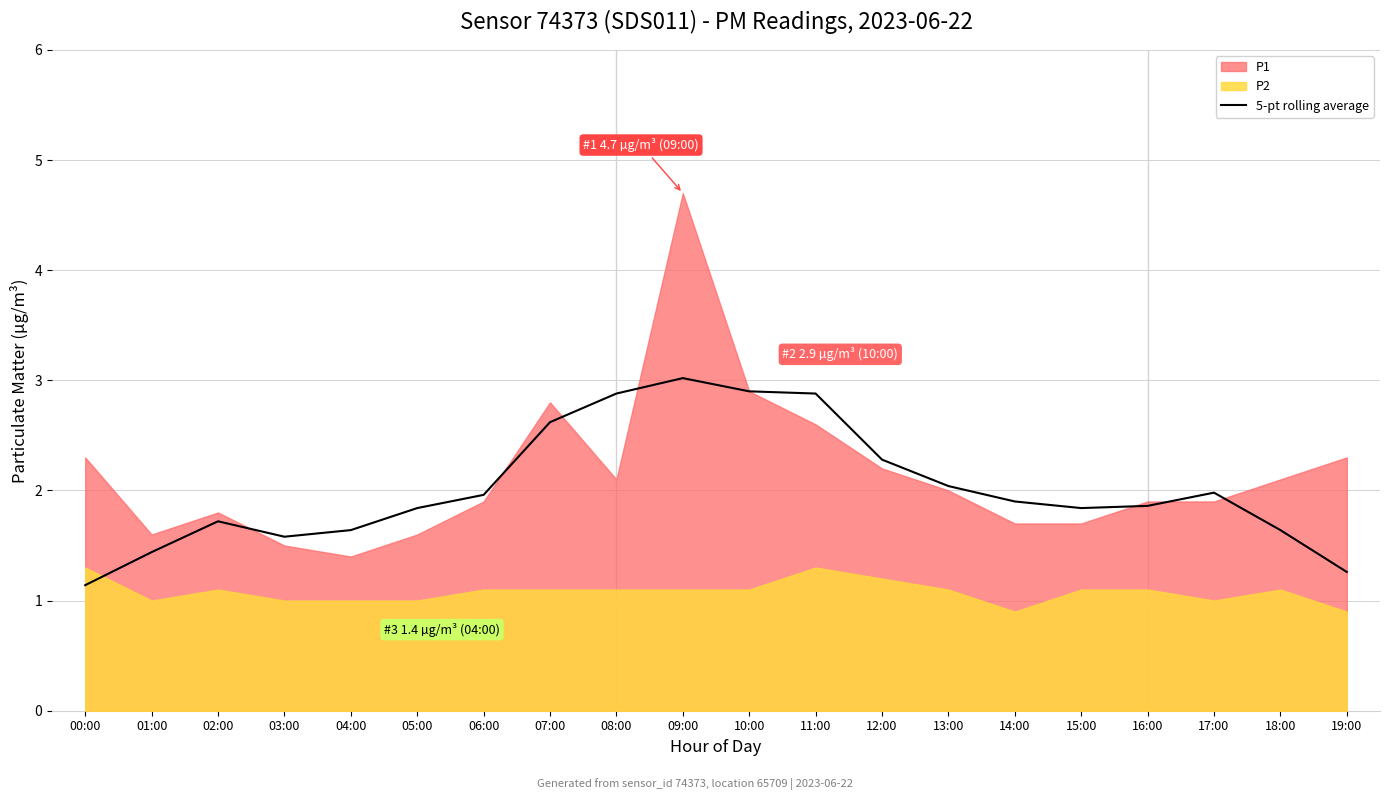

How many lines are shown in the chart?

1